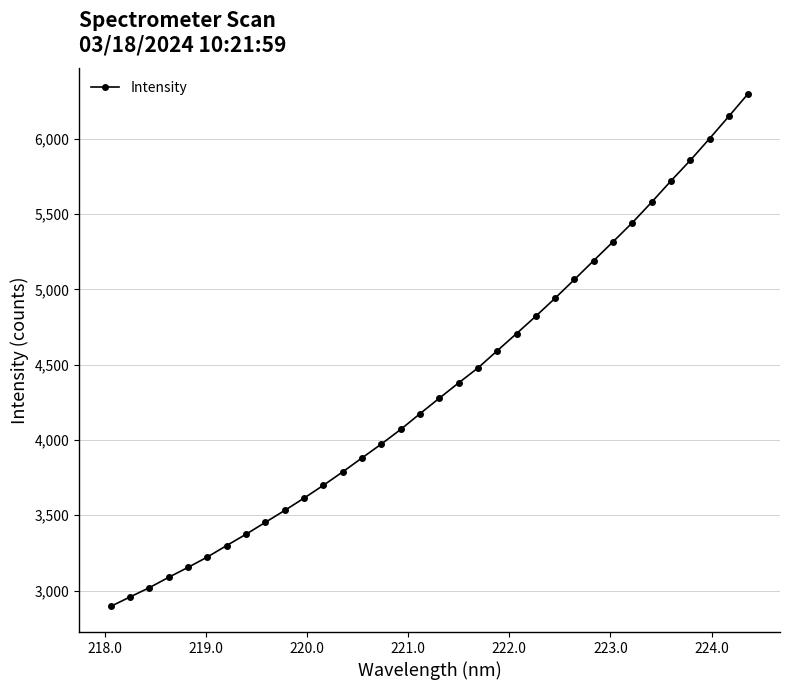

What is the value of the 3rd point from the left?

3019.6